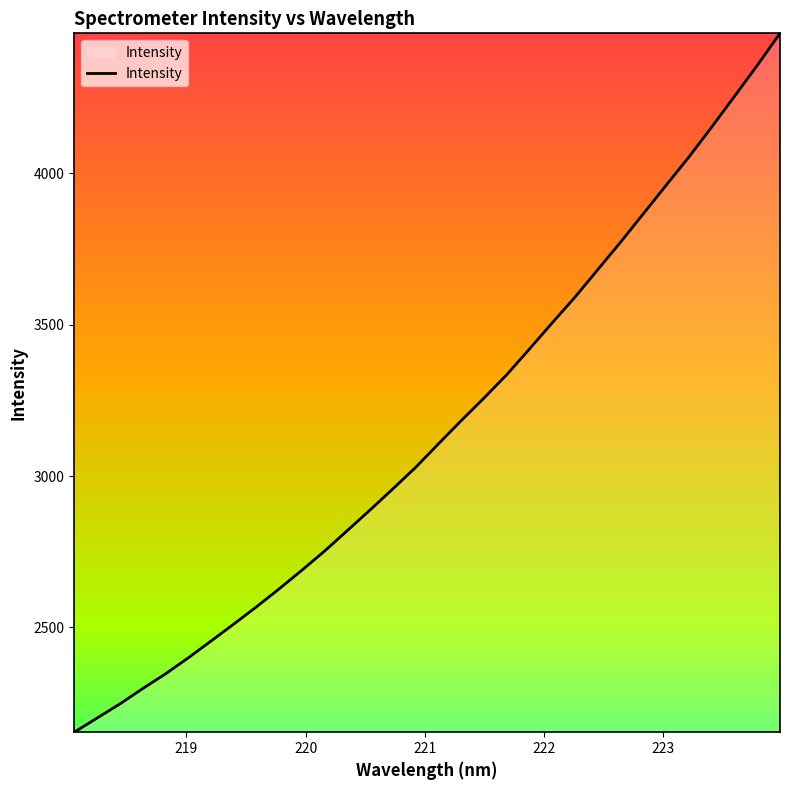

What is the minimum value shown in the chart?

2154.0